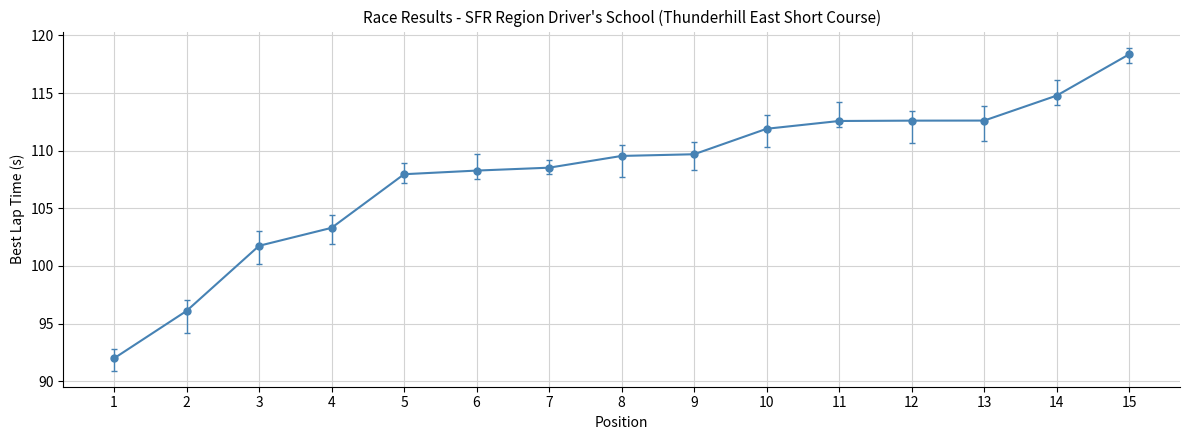

Which category has the highest value across all series?

15